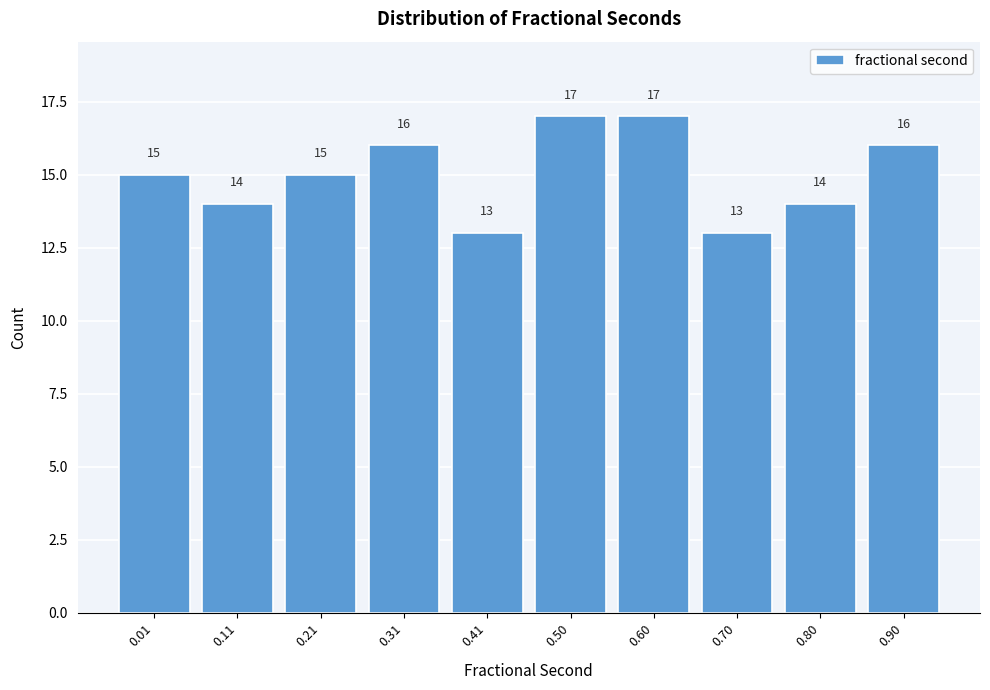

Reading right to left, transcribe all the data shown in this chart.

16	14	13	17	17	13	16	15	14	15